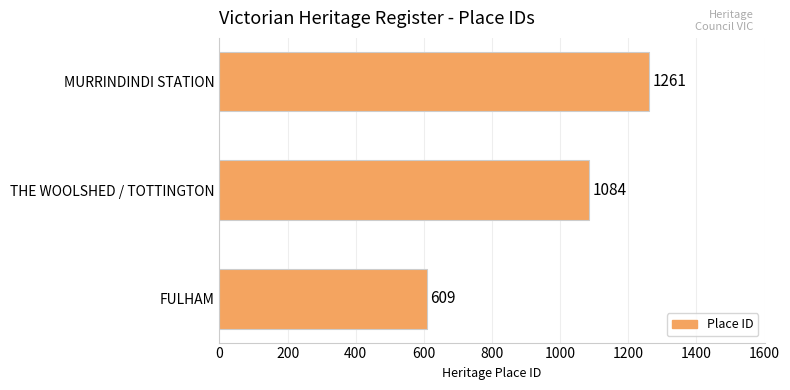

Reading bottom to top, extract all data points from this chart.

609	1084	1261